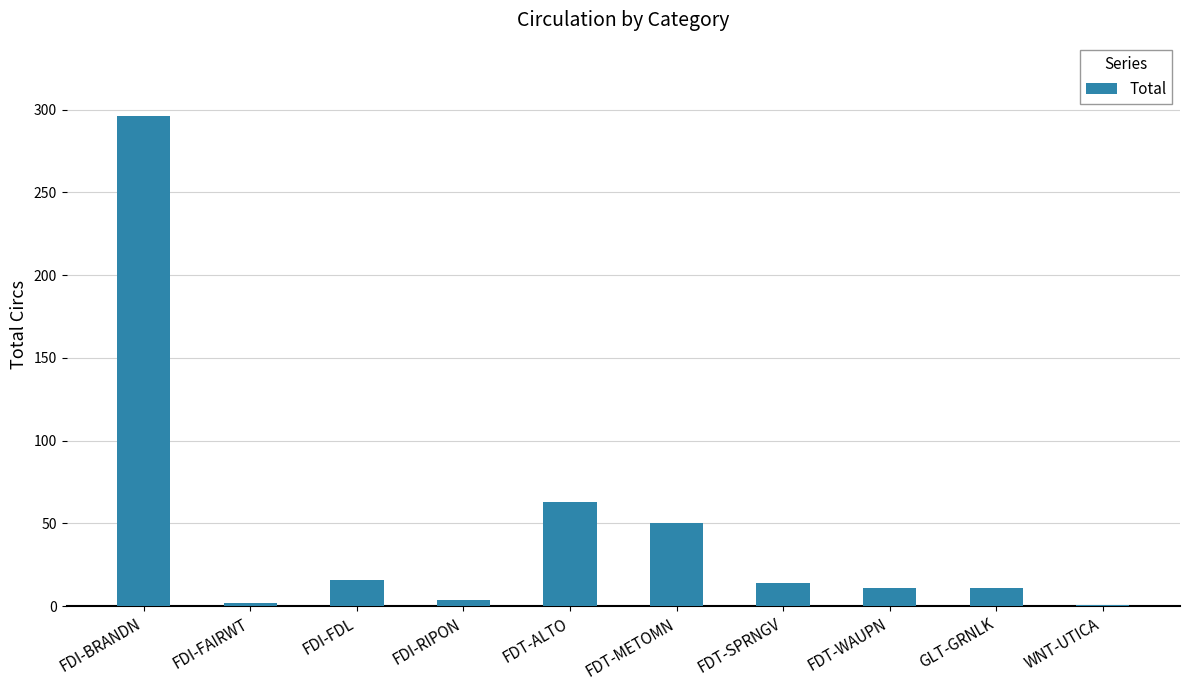

What is the change in value from FDT-METOMN to FDT-WAUPN?

-39